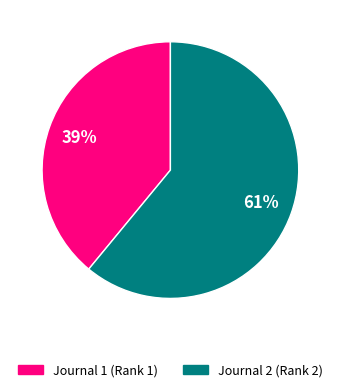

Does any single category account for the majority?

Yes